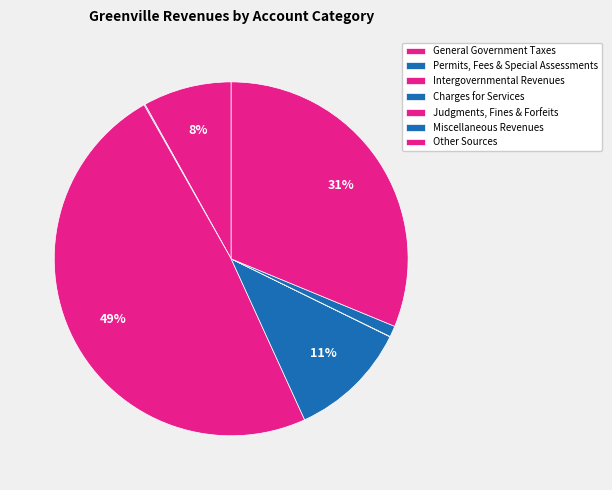

True or false: Judgments, Fines & Forfeits accounts for 1% of the total.

False